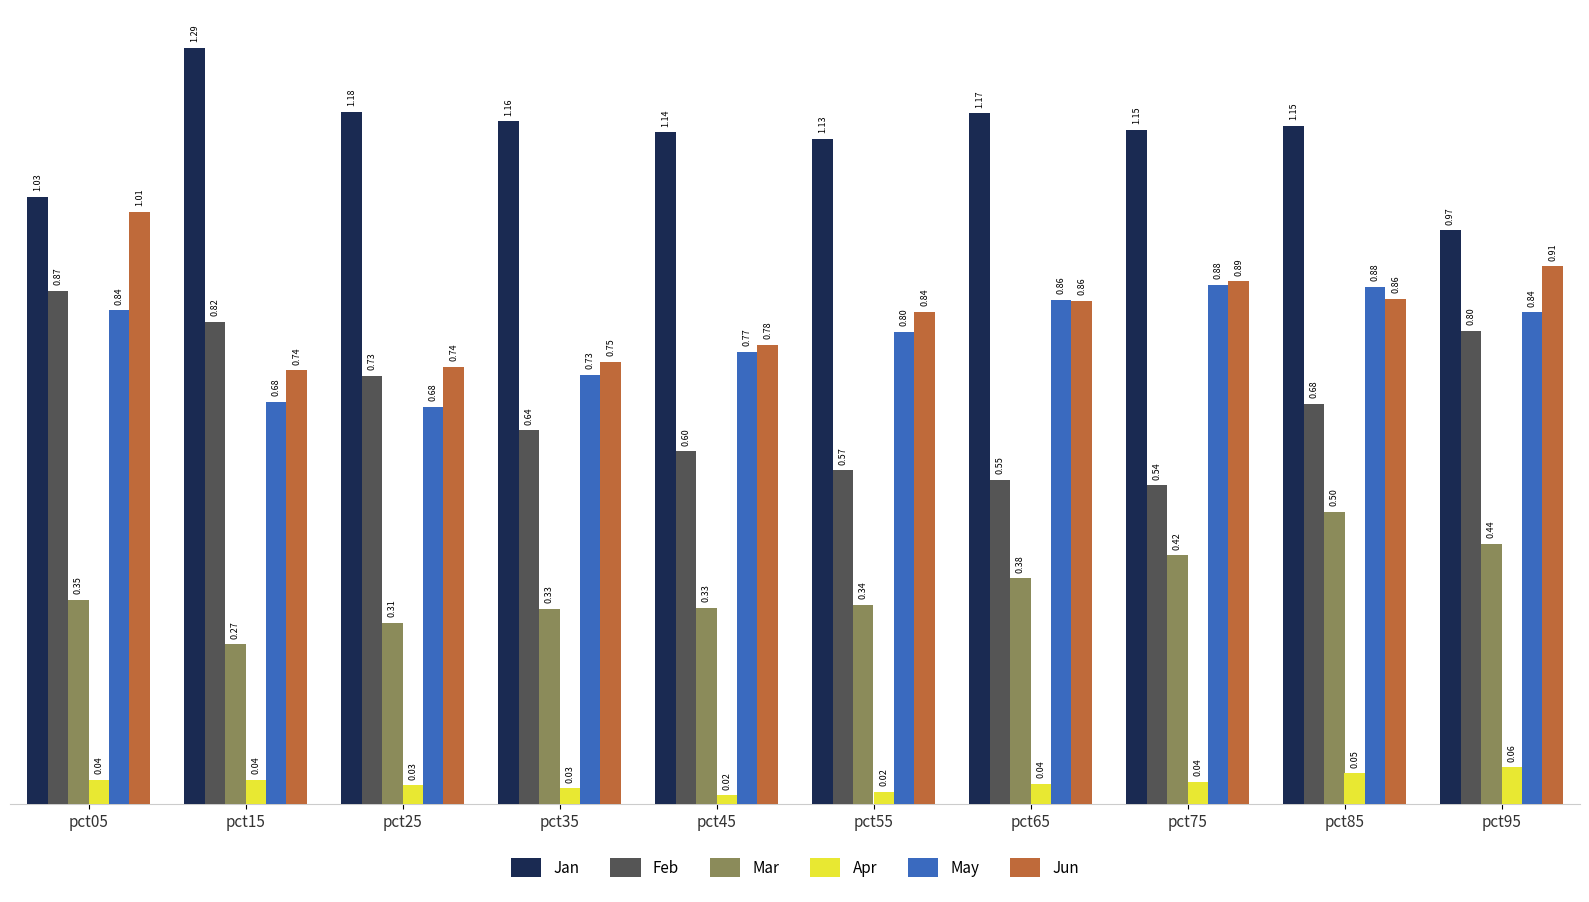

Between pct05 and pct35, which series saw the biggest shift?

Jun